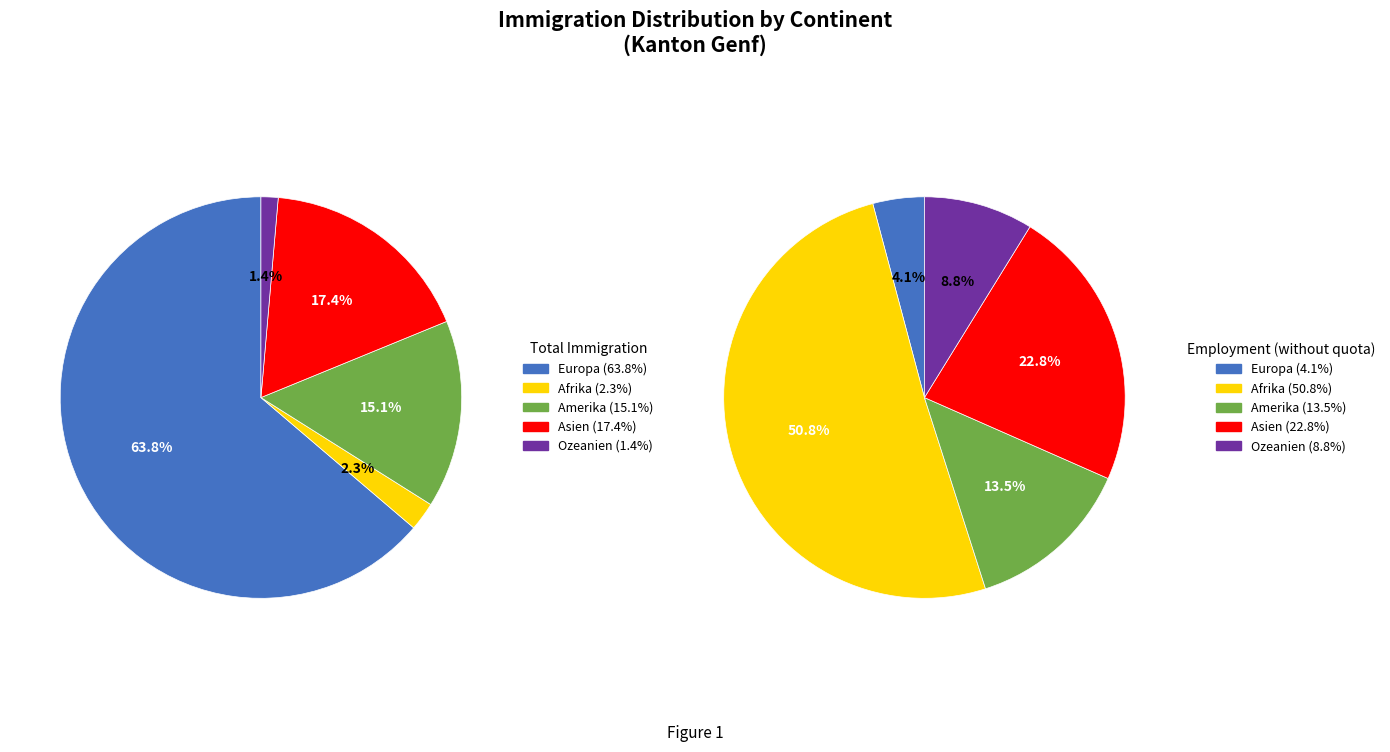

Which series has the widest spread of values?

values_left